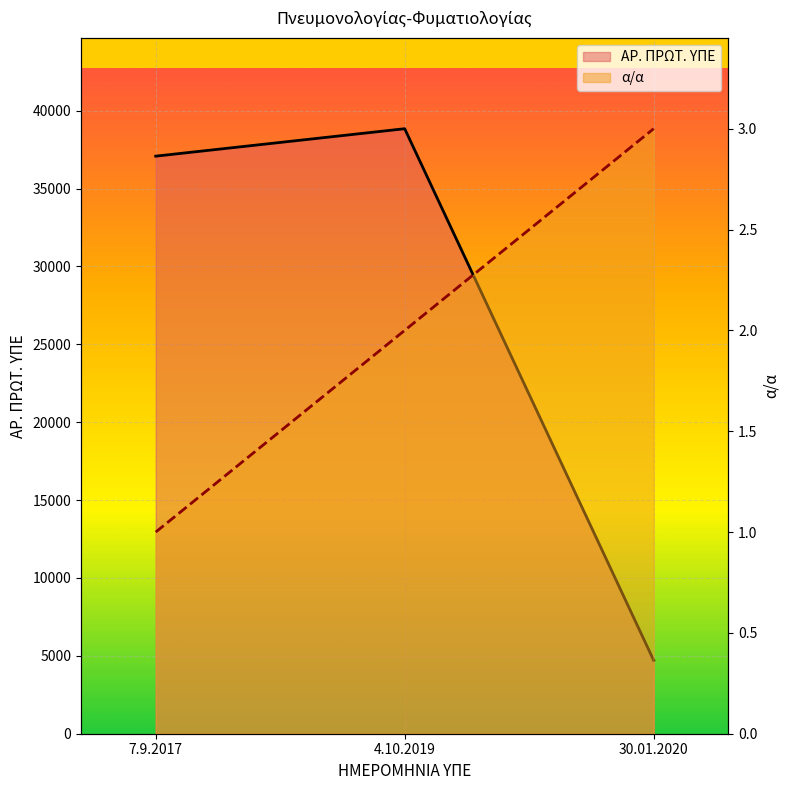

What is the average value of the ΑΡ. ΠΡΩΤ. ΥΠΕ series?

26876